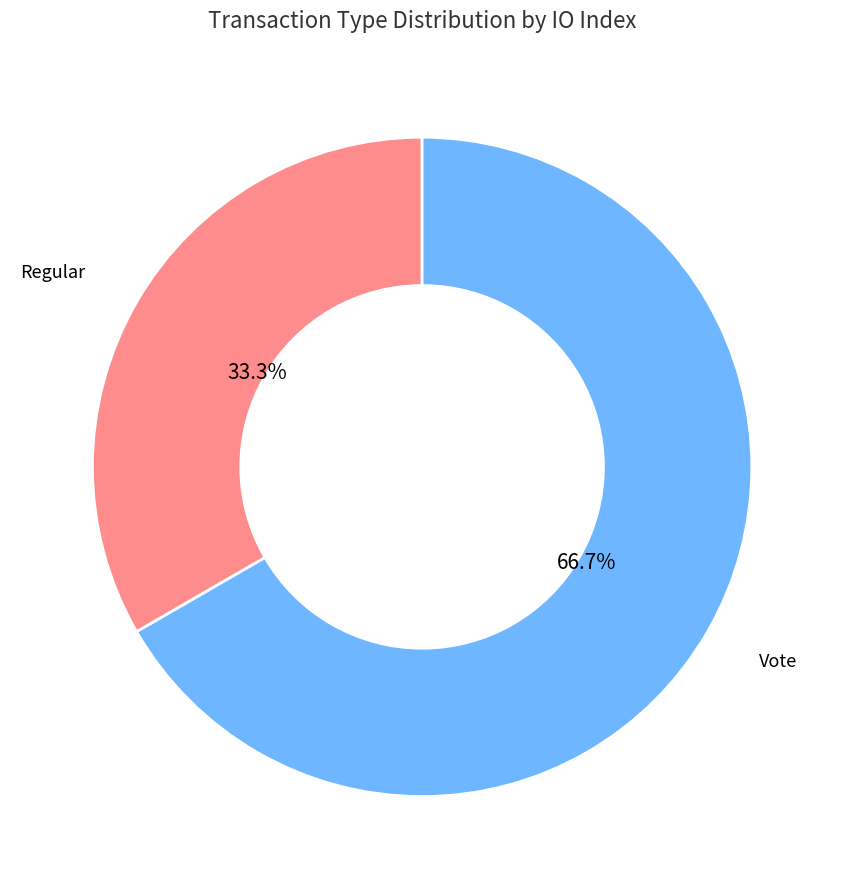

To the nearest percent, what is the difference between the largest and smallest slice percentages?

33%